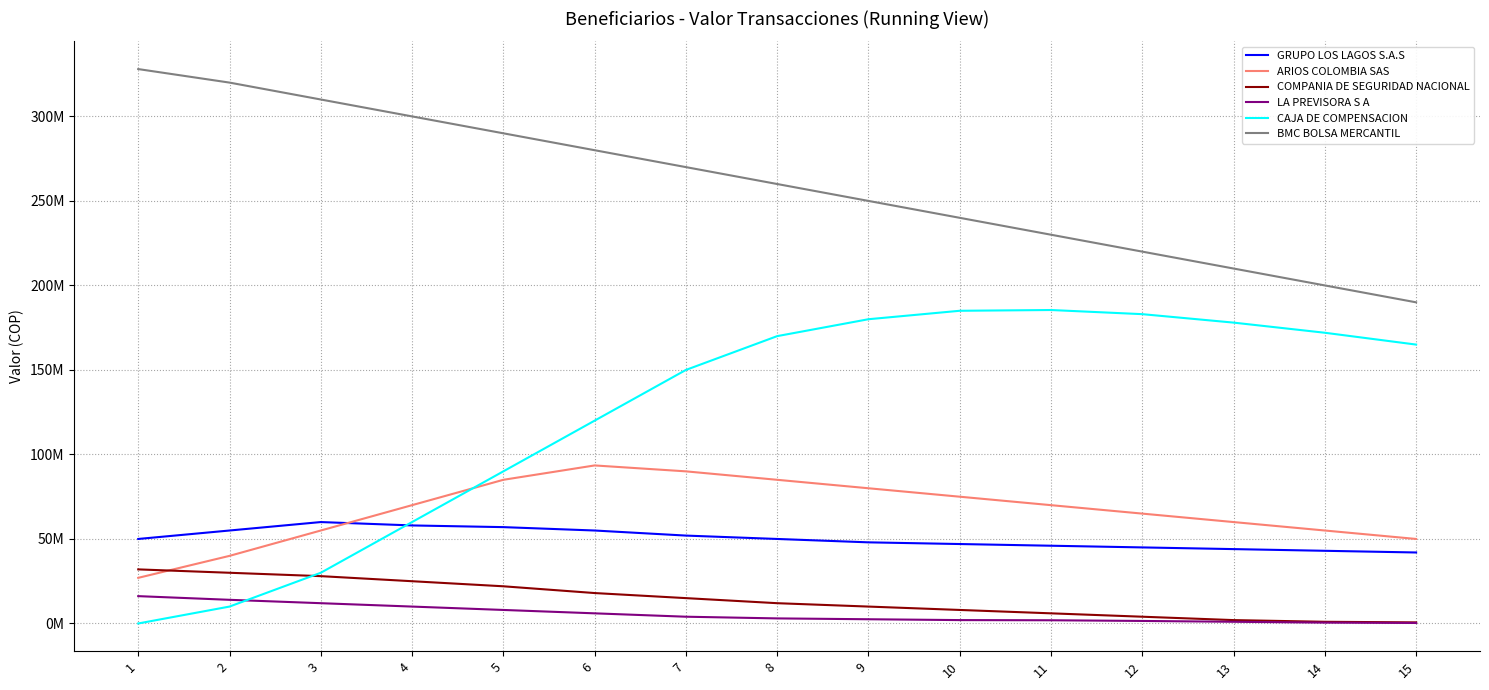

What is the difference between the second highest and second lowest values in the ARIOS COLOMBIA SAS series?

50000000